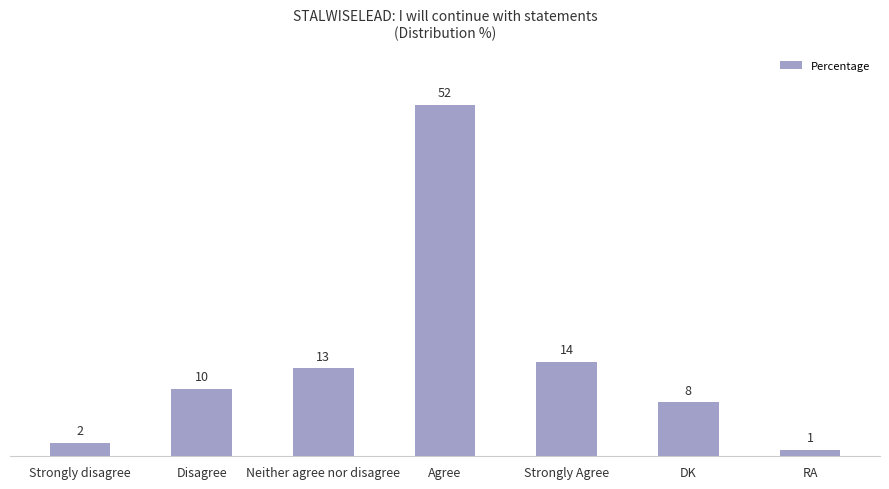

Reading left to right, transcribe all the data shown in this chart.

2	10	13	52	14	8	1